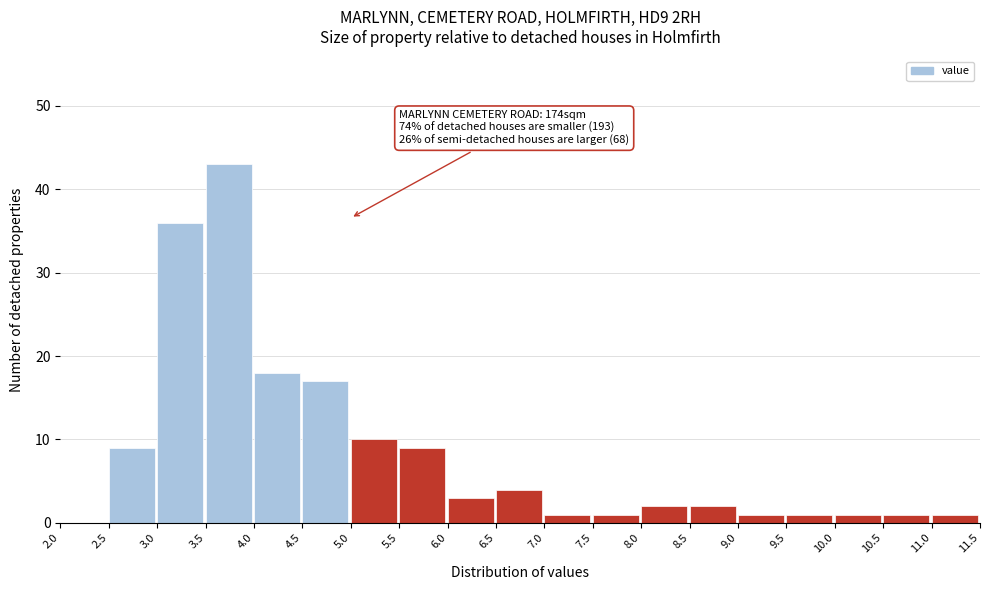

Which range on the x-axis has the tallest bar?

3.5 to 4.0